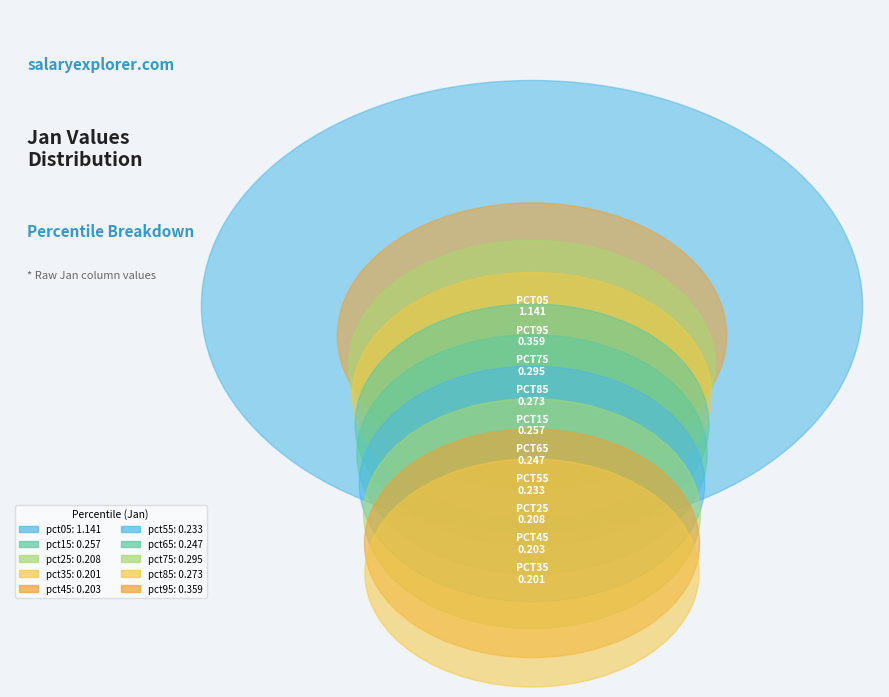

To the nearest percent, what percentage of the pie is pct75?

9%